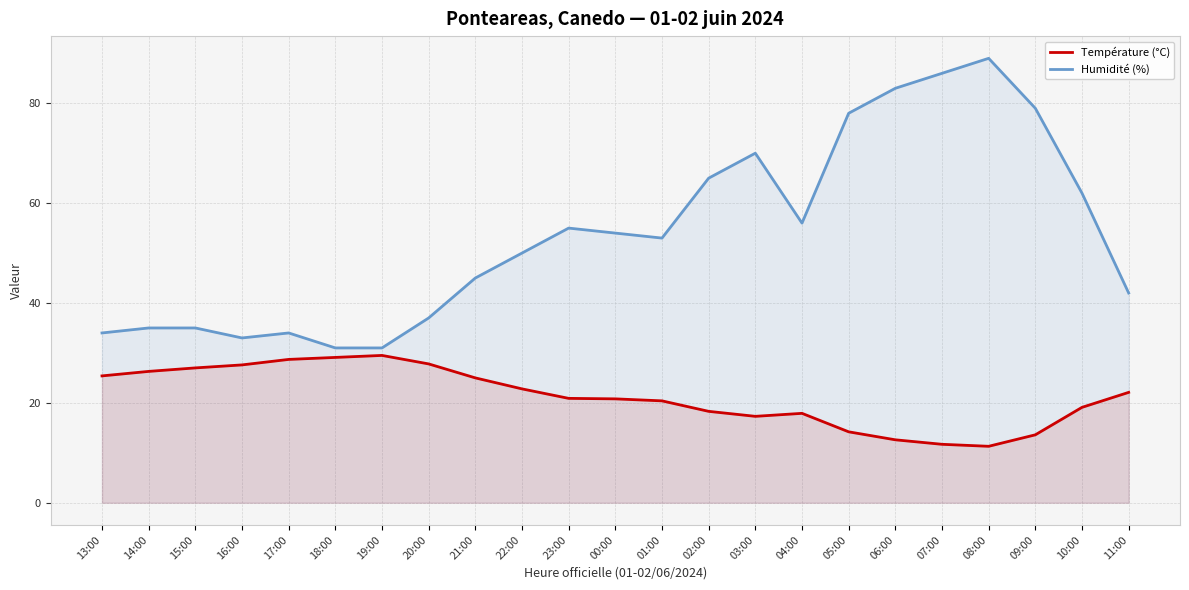

Does the chart have visible grid lines?

Yes